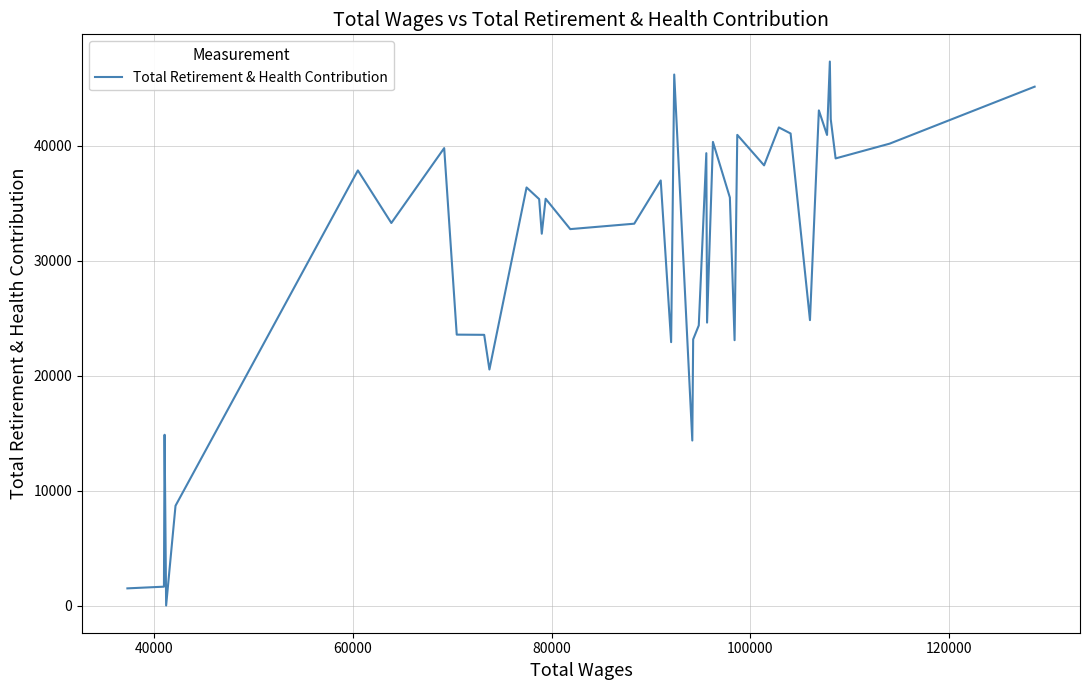

What is the maximum value shown in the chart?

47305